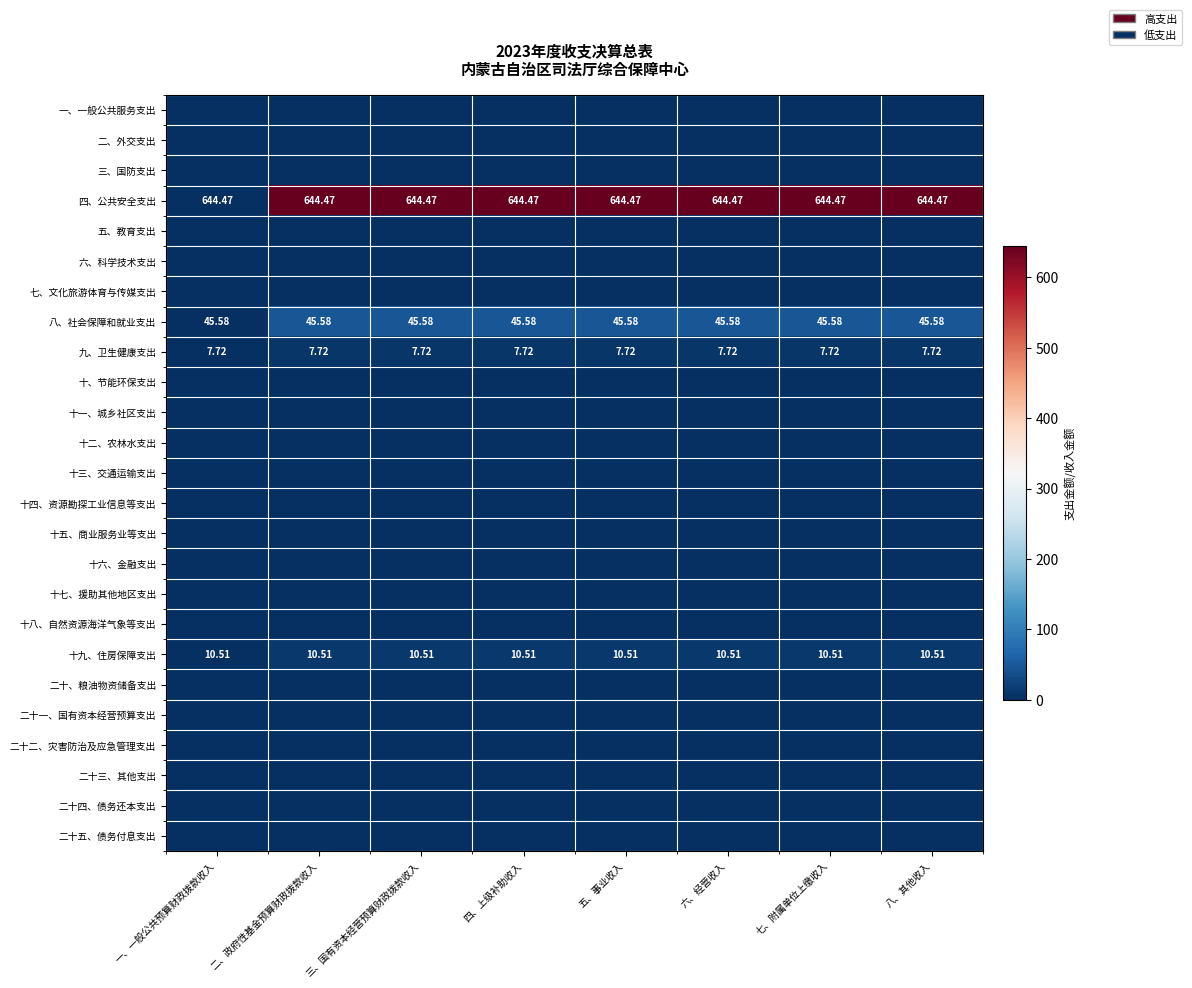

What is the spread (max minus min) of values at 五、事业收入?

644.5